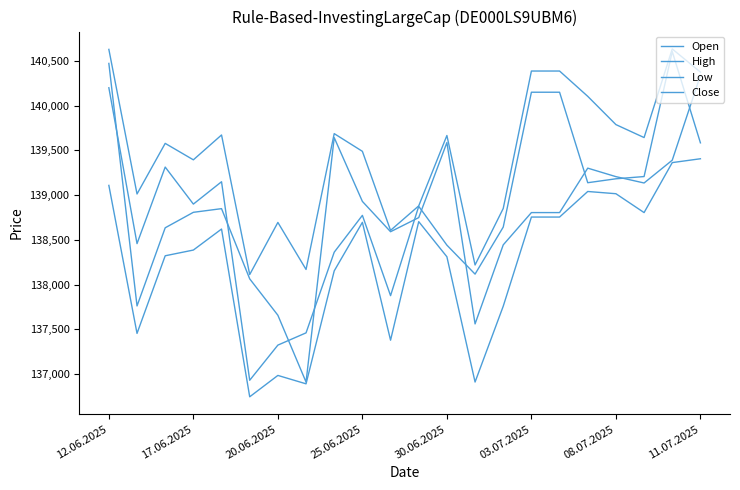

What is the average value of the Low series?

138253